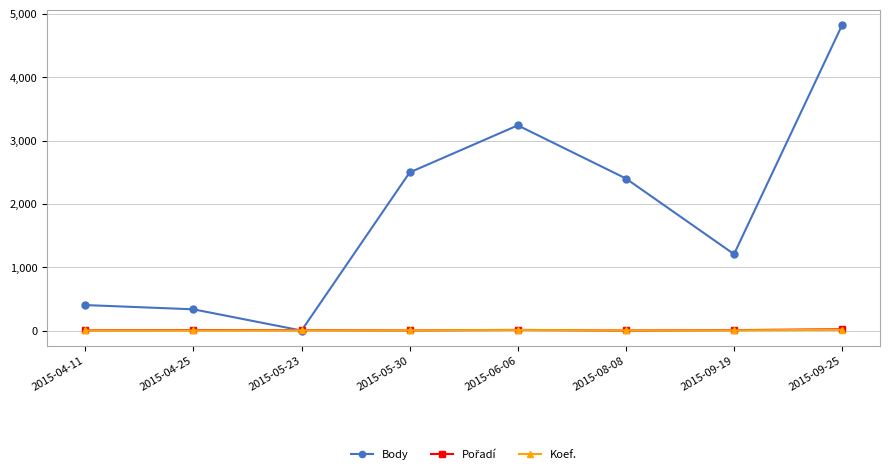

How many intersections are there between Koef. and Body?

2